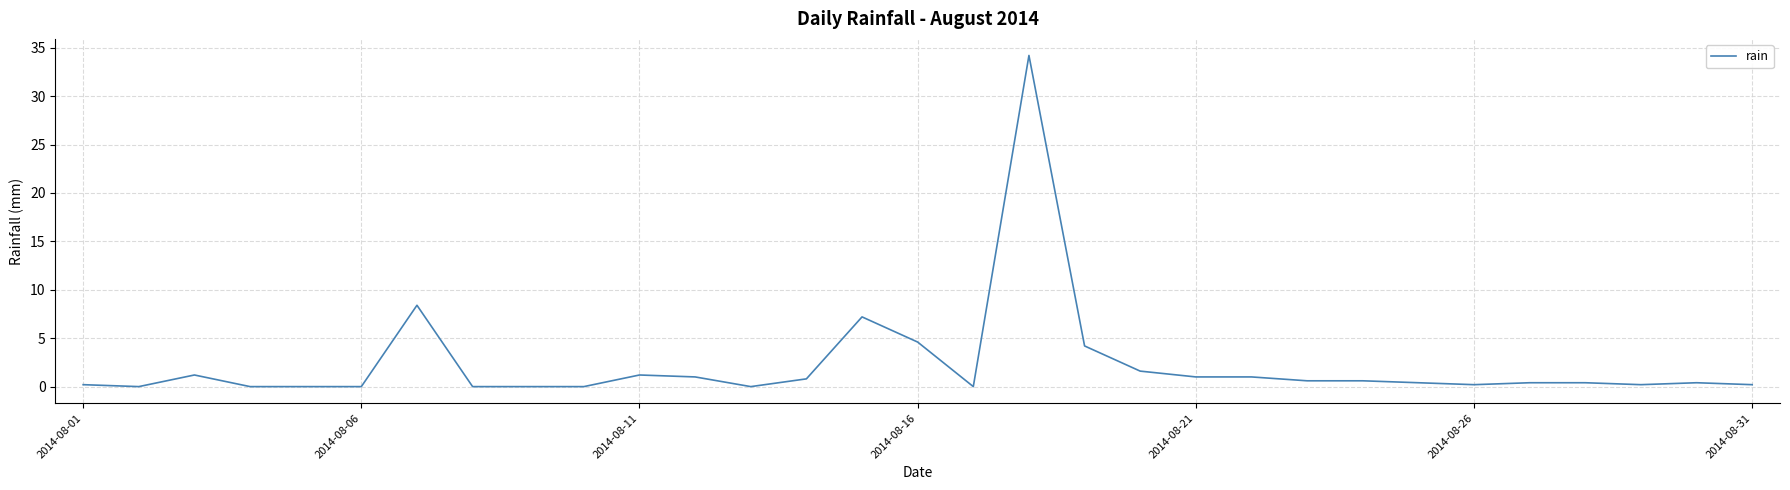

What is the greatest value displayed?

34.2